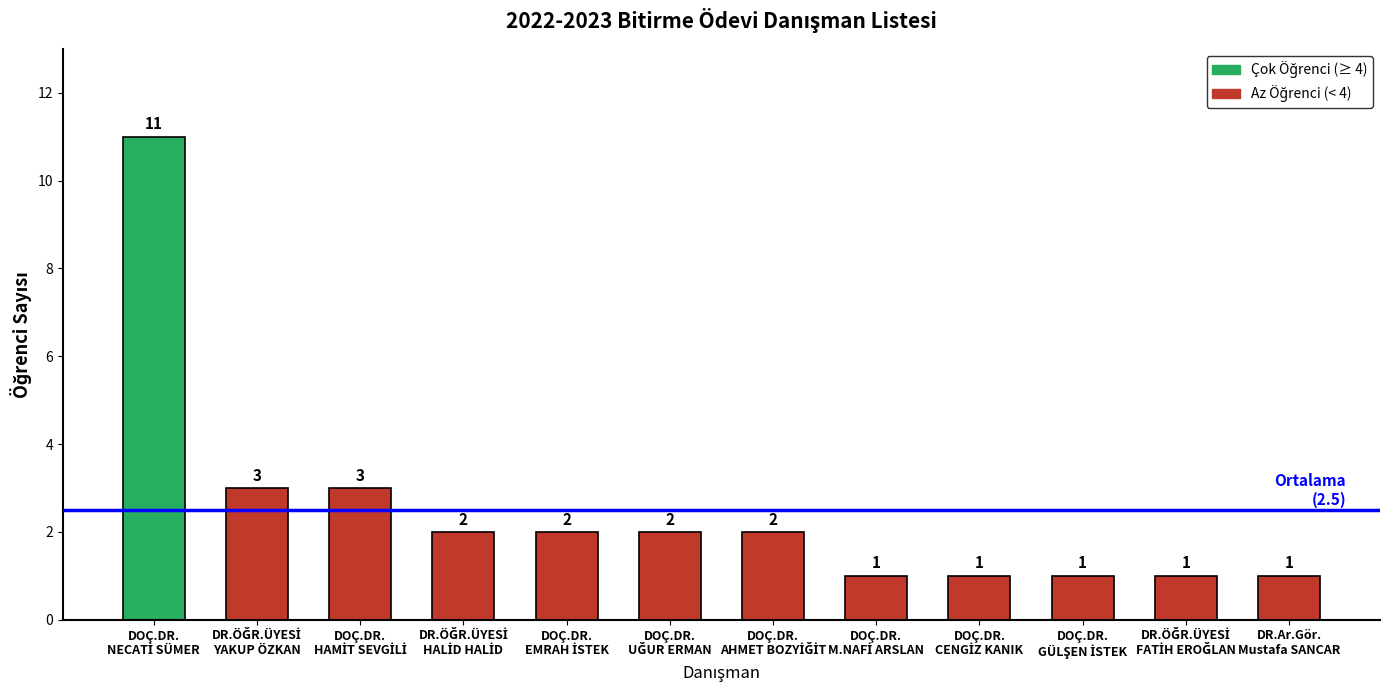

What is the smallest value displayed?

1